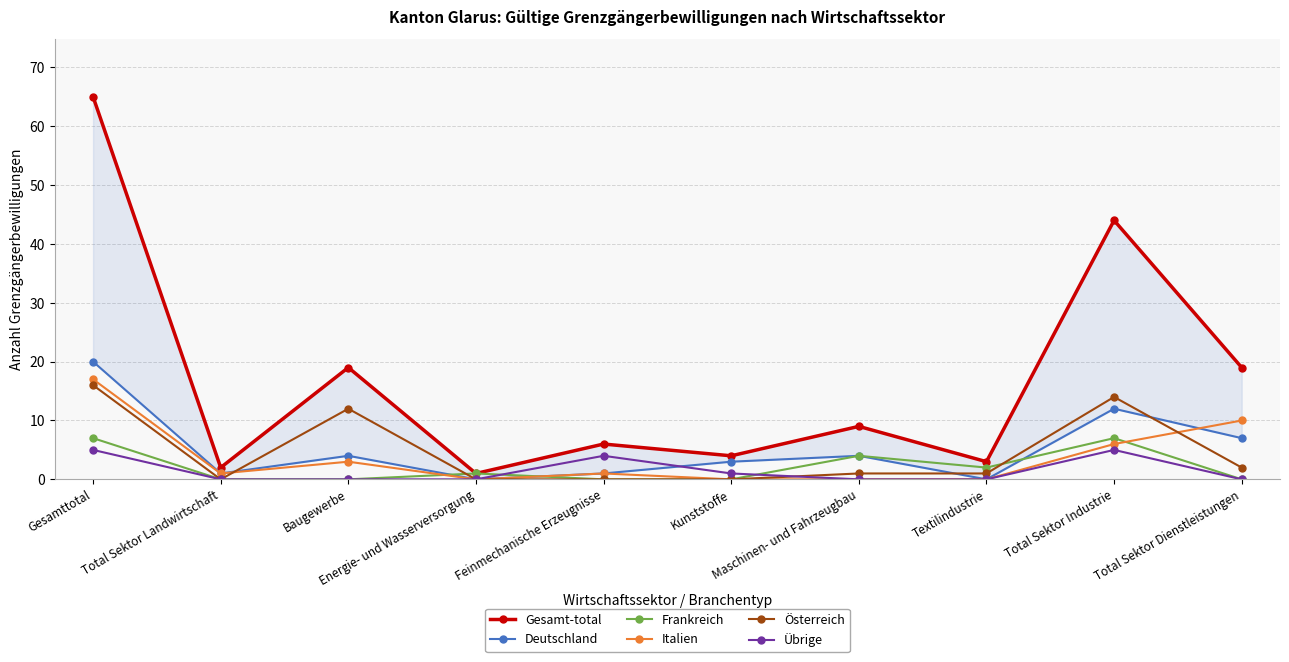

Rank the categories by Übrige value from lowest to highest.

Total Sektor Landwirtschaft, Baugewerbe, Energie- und Wasserversorgung, Maschinen- und Fahrzeugbau, Textilindustrie, Total Sektor Dienstleistungen, Kunststoffe, Feinmechanische Erzeugnisse, Gesamttotal, Total Sektor Industrie